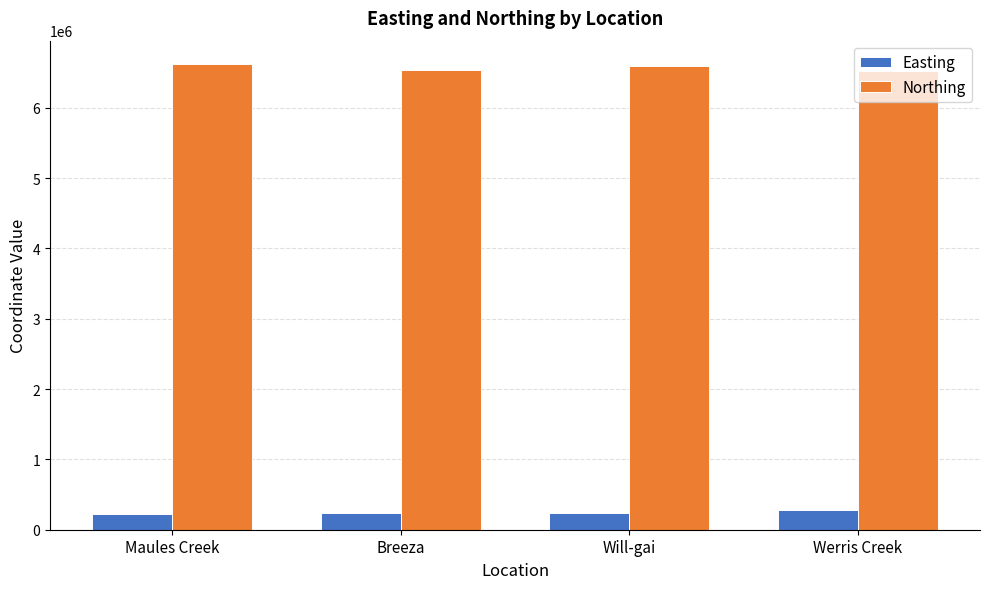

The Easting series shows 225302 at Maules Creek. True or false?

True